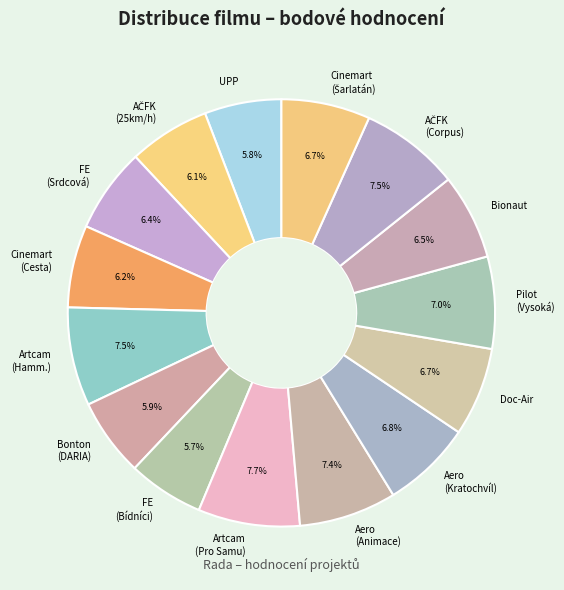

What is the ratio of the value at Artcam (Pro Samu) to the value at Aero (Kratochvíl)?

1.1